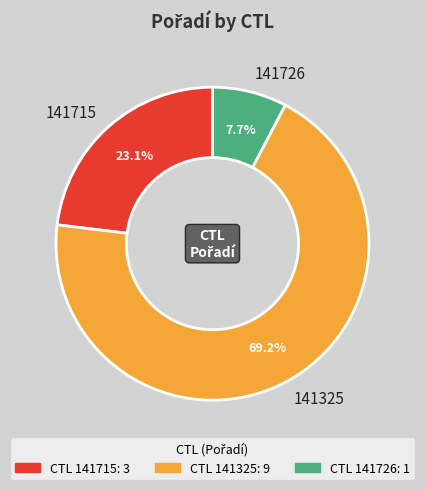

Is there any slice that represents more than half of the pie?

Yes